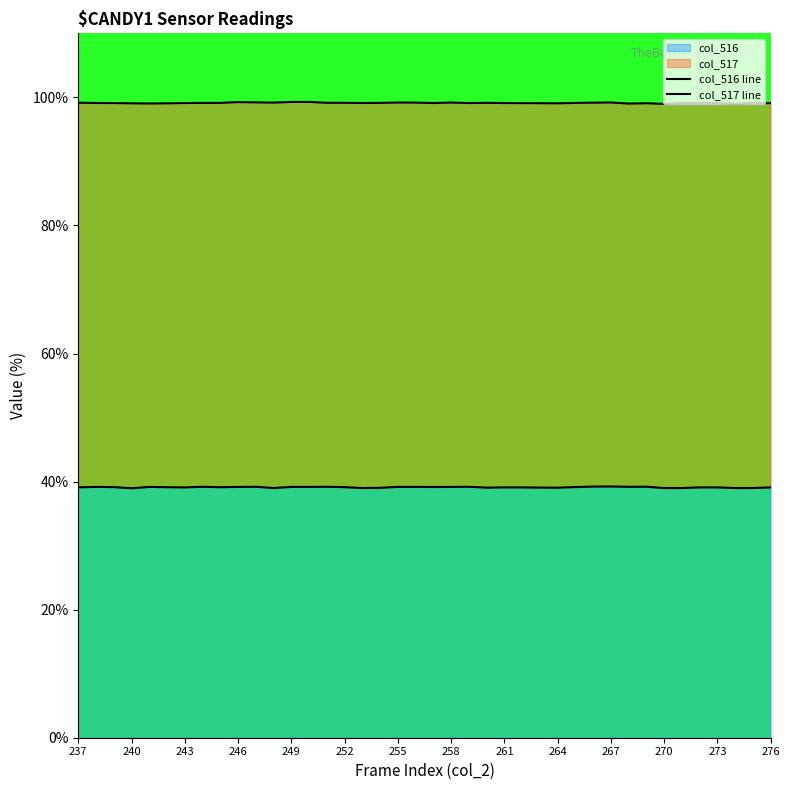

True or false: col_516 line and col_517 line intersect in this chart.

False